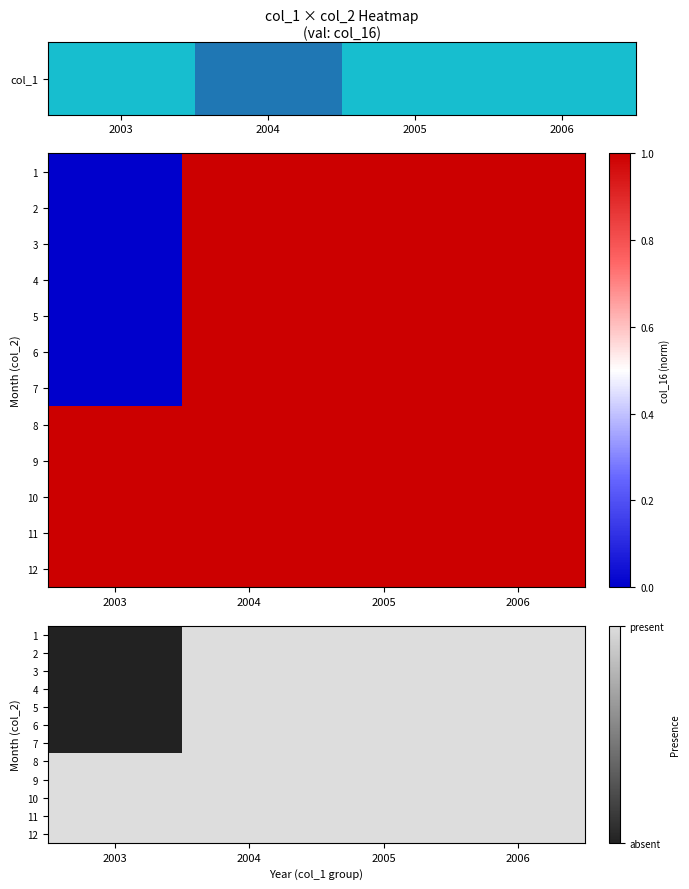

True or false: 1 has a value of 1 at 2006.

False